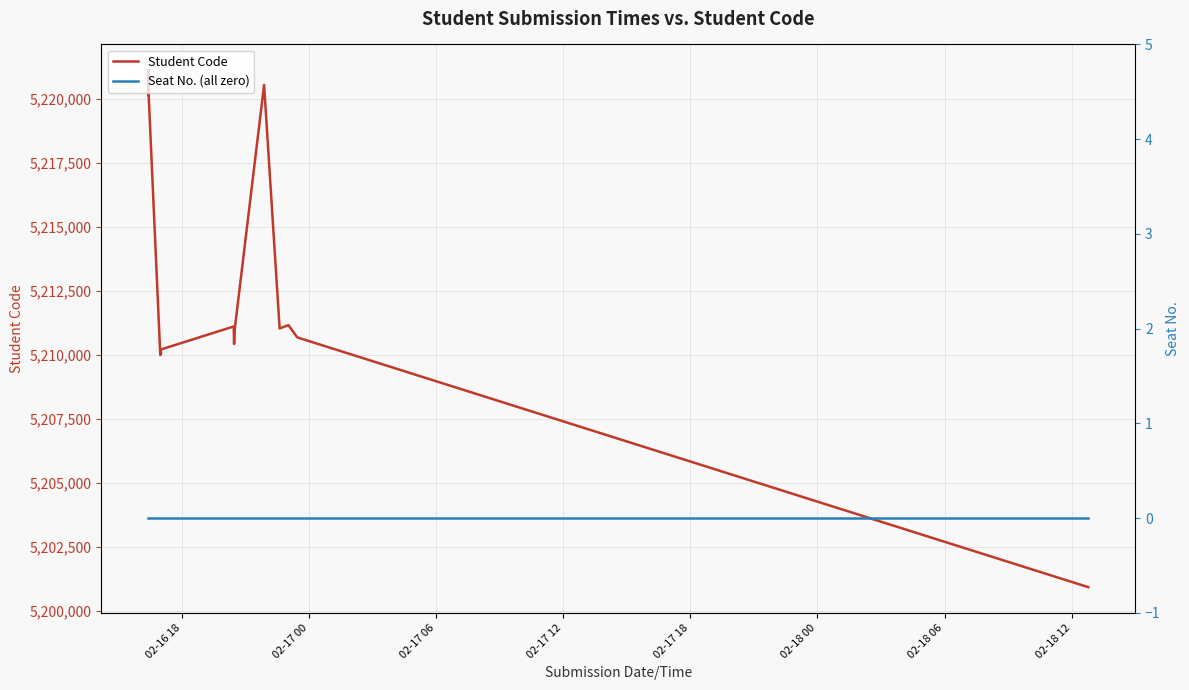

True or false: Seat No. (all zero) has more than 2 interior local peaks.

False